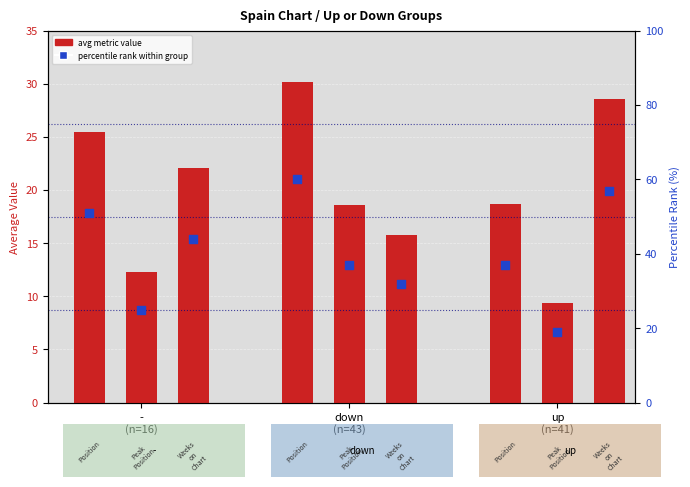

Which series has the widest spread of Y values?

percentile rank within group